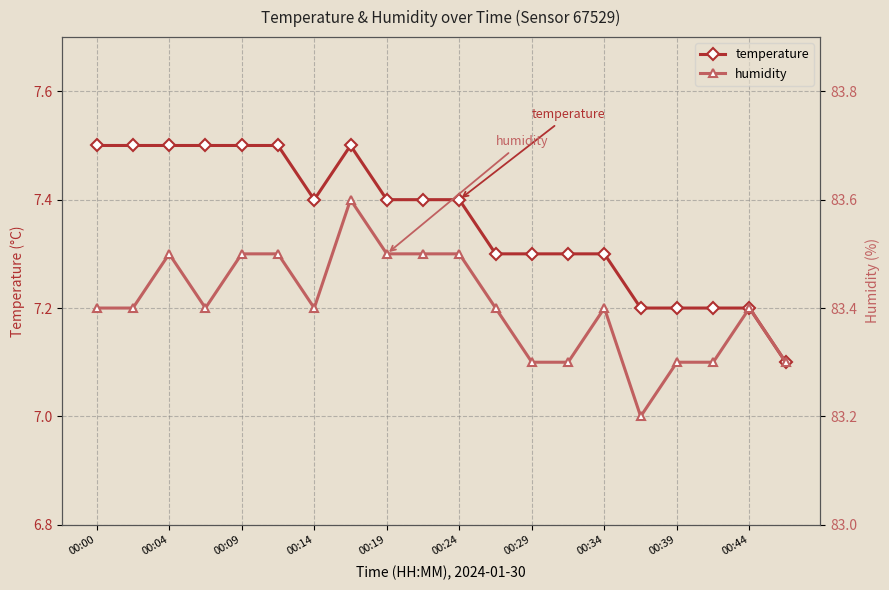

List the series in order of their peak value, highest first.

humidity, temperature